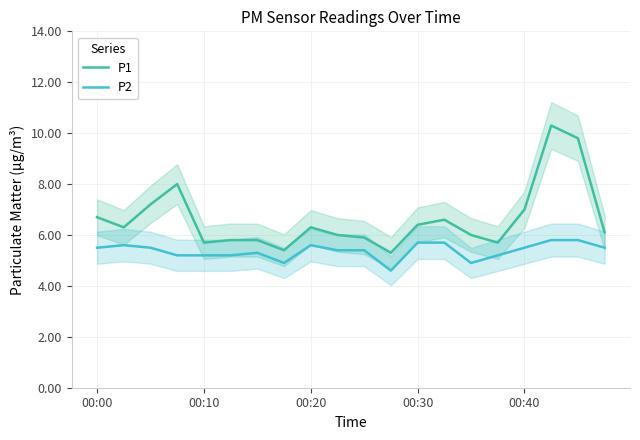

What is the highest value of the P1 series?

10.3